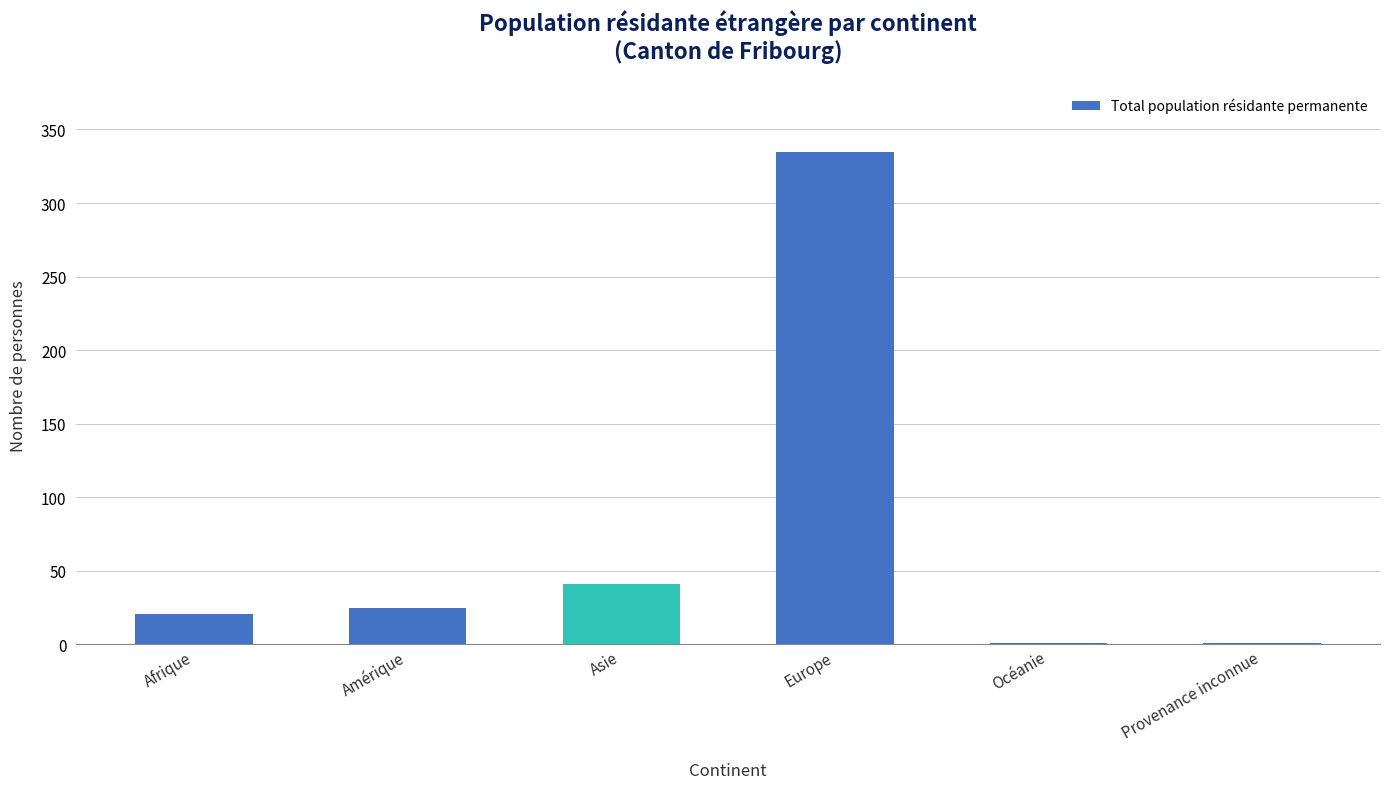

At which label is the value closest to 168?

Asie